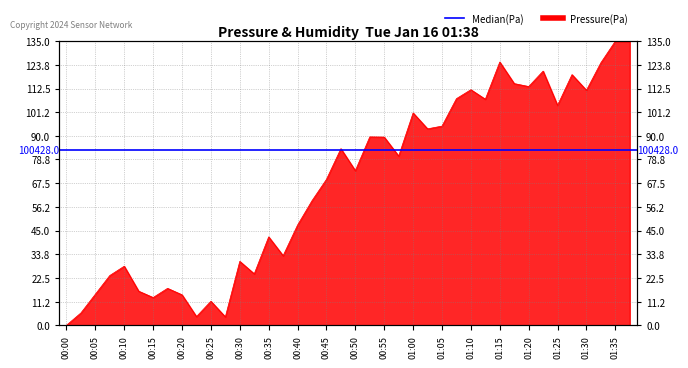

Approximately how many times larger is the value at 00:05 compared to 01:03?

0.2